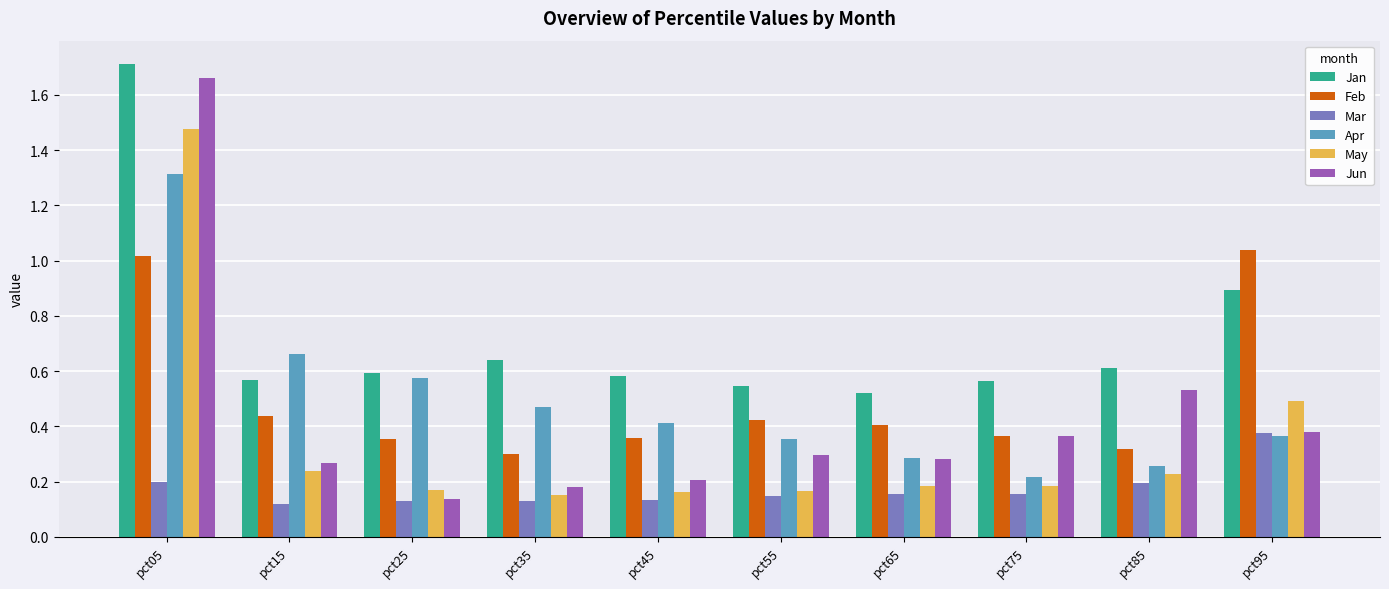

What is the sum of all Jun values?

4.3